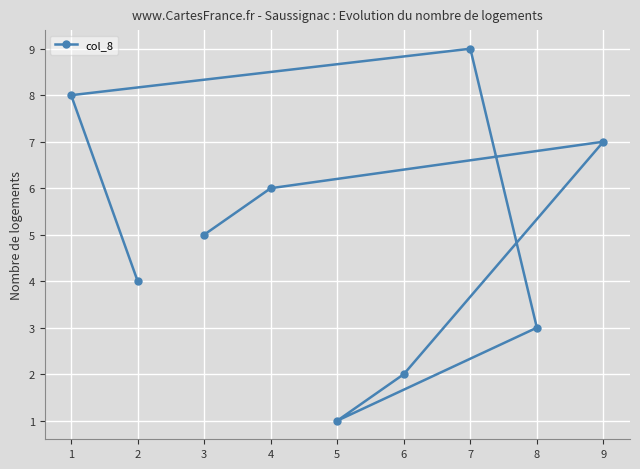

True or false: the data has more than 0 interior local peaks.

True